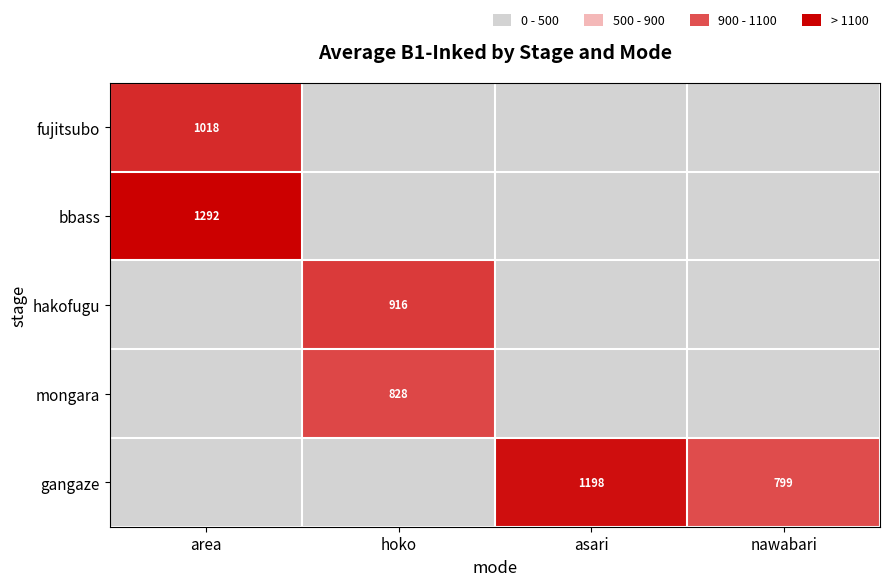

What is the difference between the highest and lowest values at hoko?

915.6